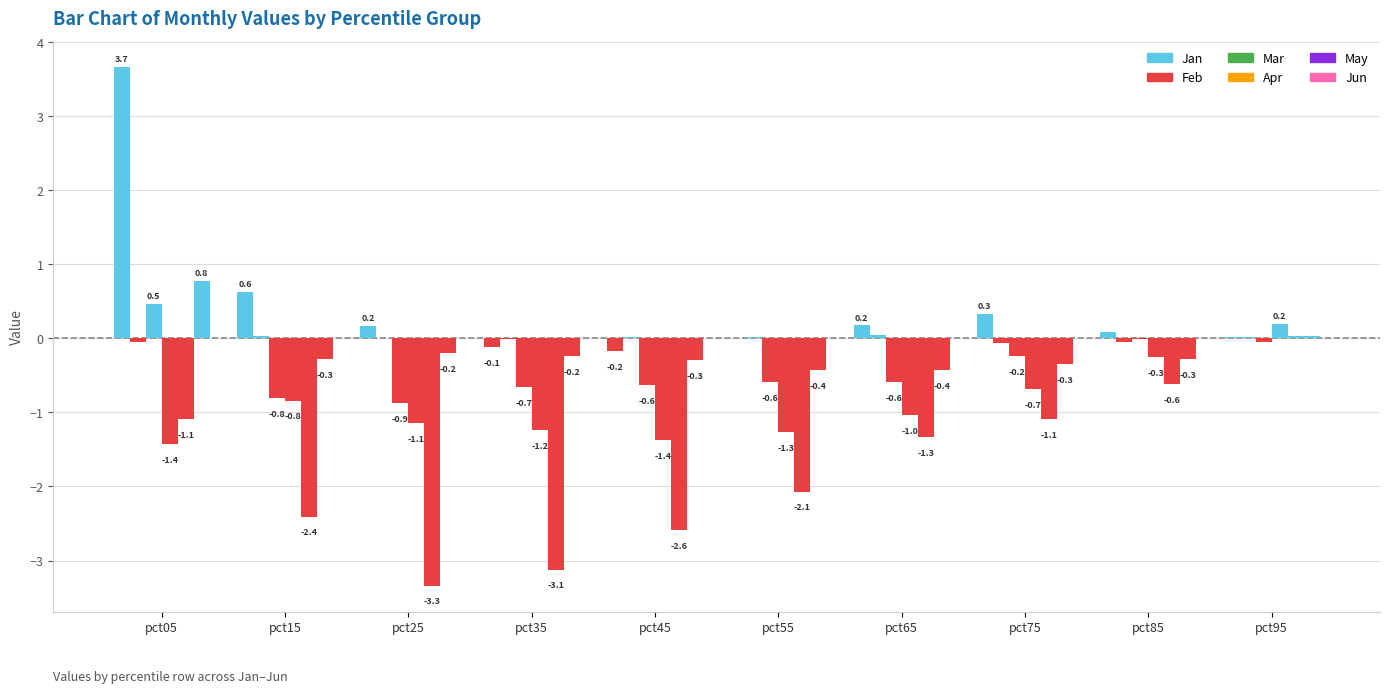

List the labels in order of Apr value, largest first.

pct95, pct85, pct75, pct15, pct65, pct25, pct35, pct55, pct45, pct05